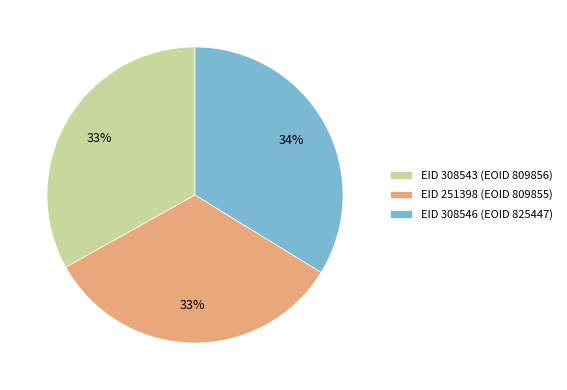

Count the number of slices in the pie.

3